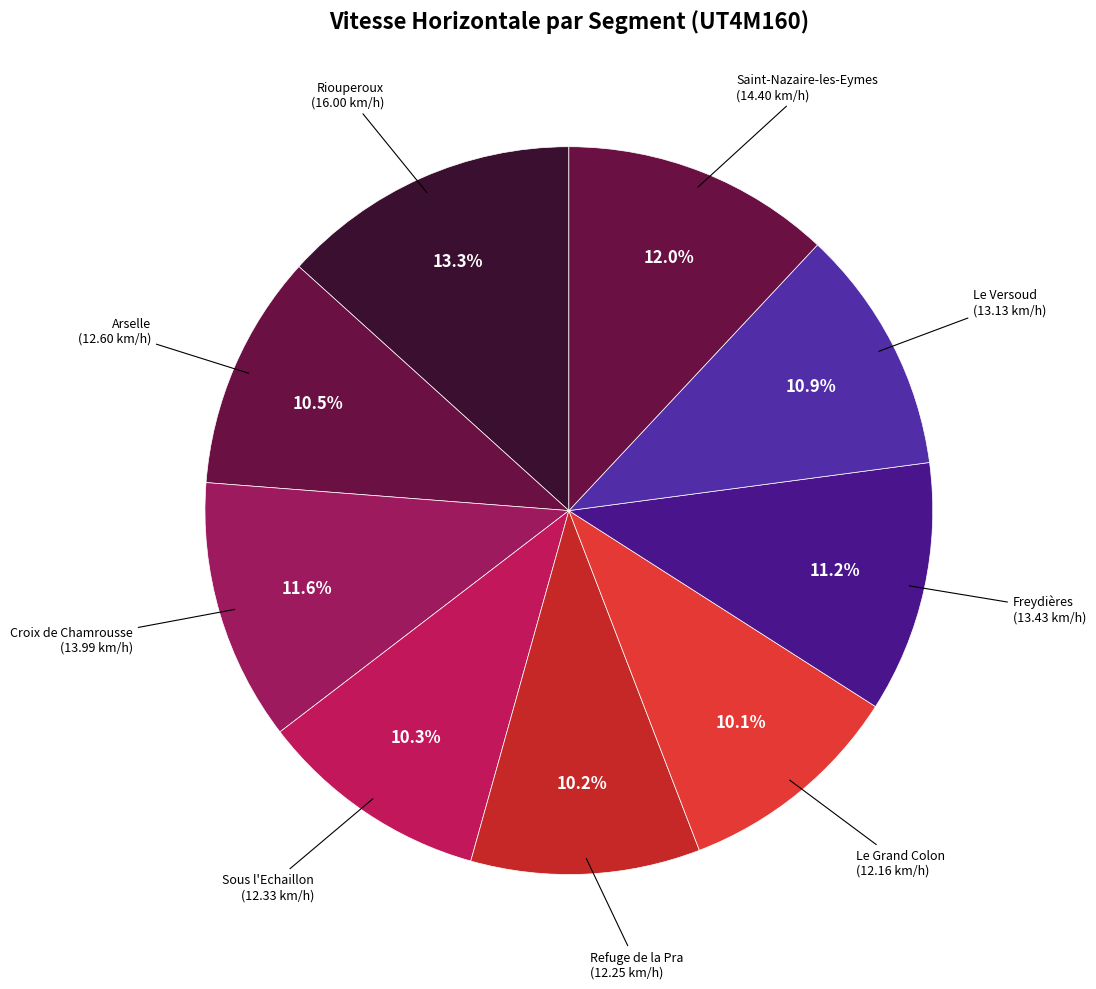

What is the largest slice in the pie chart?

Riouperoux